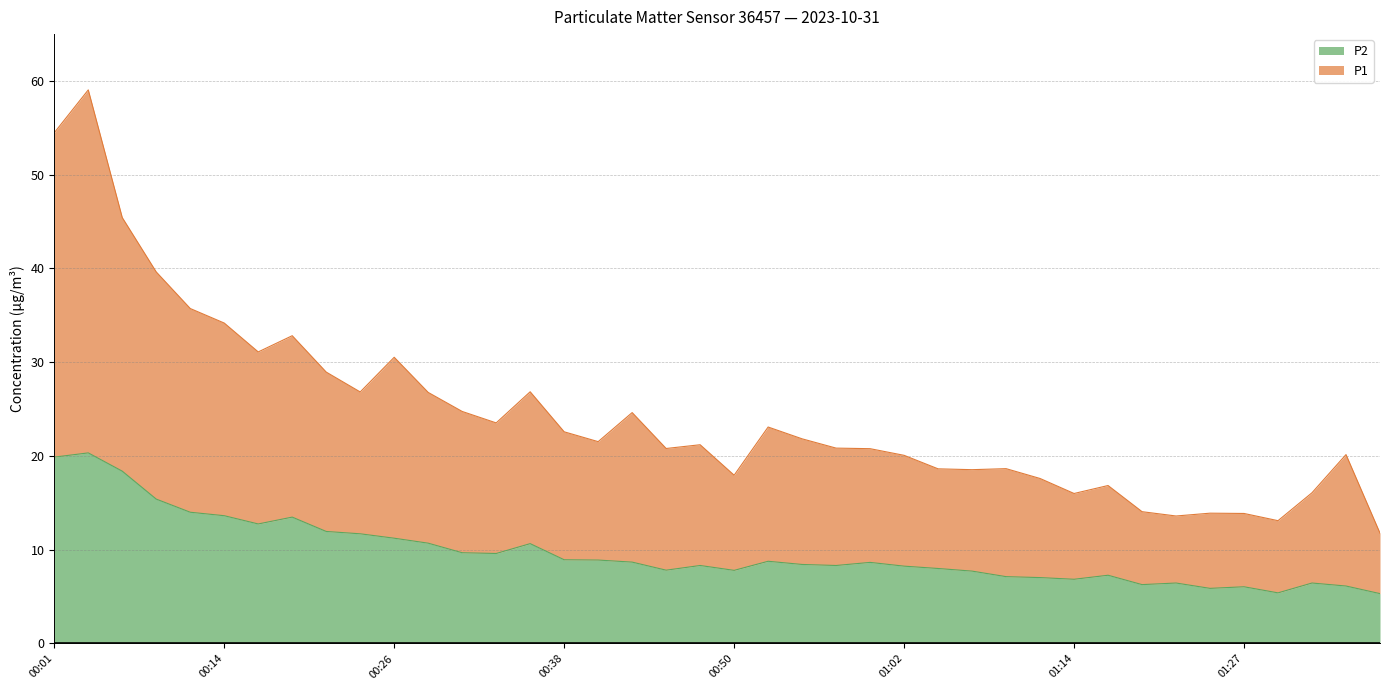

Does the chart have visible grid lines?

Yes